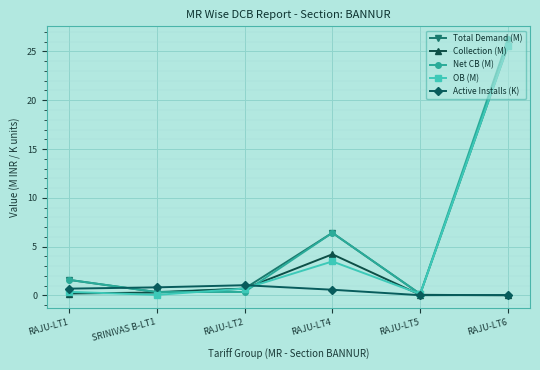

Which series has the widest spread of values?

Net CB (M)